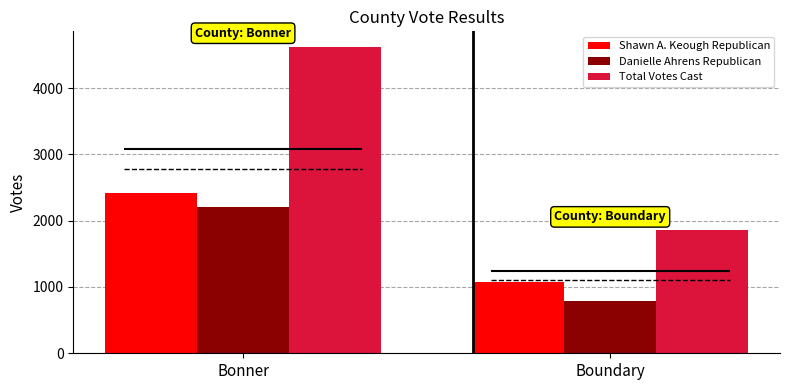

What is the label of the 2nd bar from the left?

Boundary